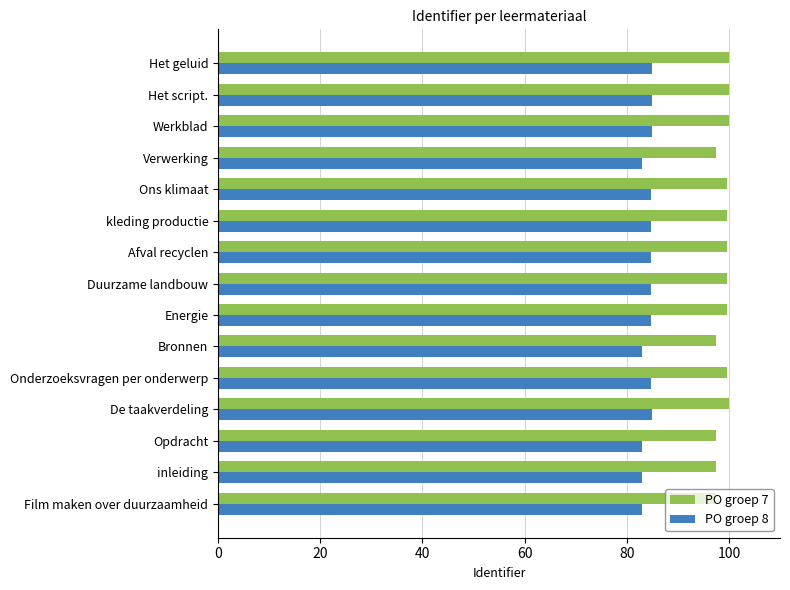

The value of PO groep 7 at Verwerking is 53.1. True or false?

False